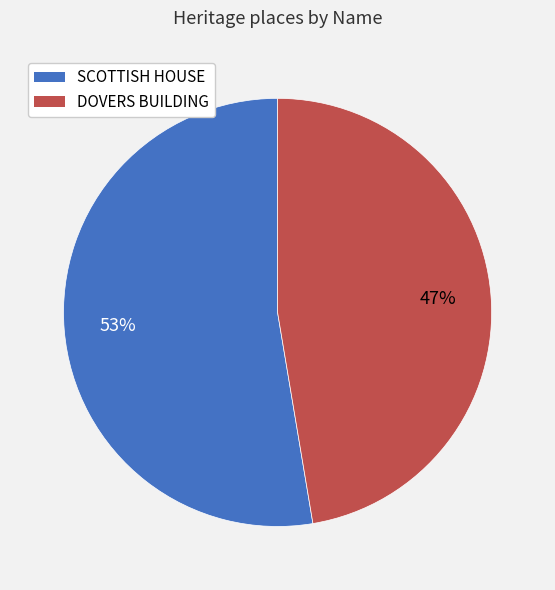

Is it true that SCOTTISH HOUSE is 53% of the pie?

True